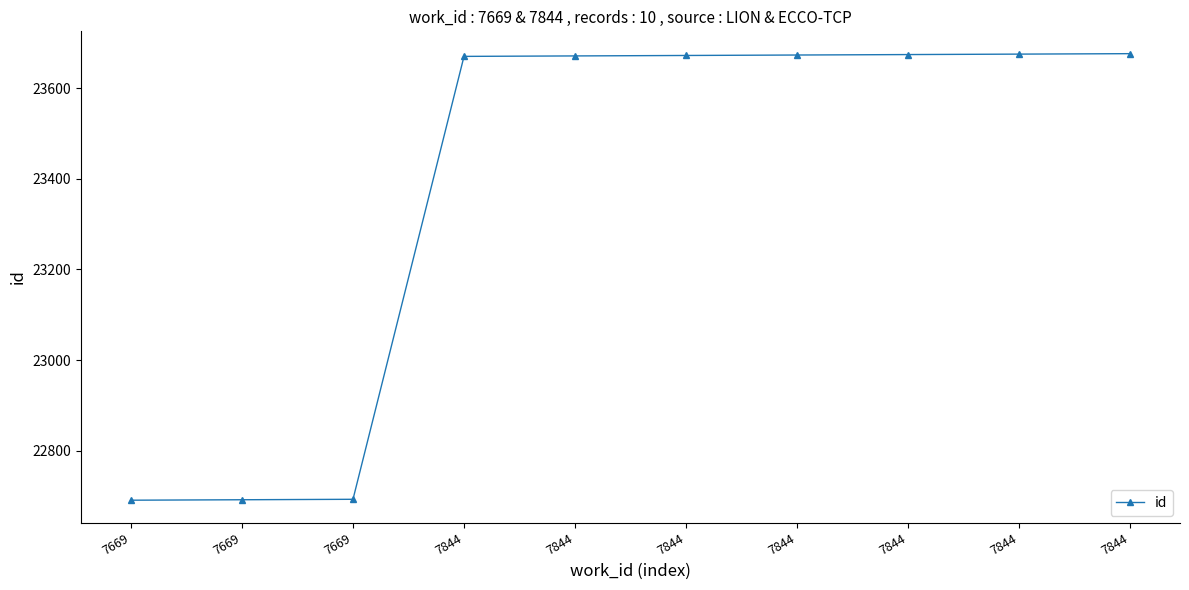

True or false: the data shows 22691 at 7669.

True